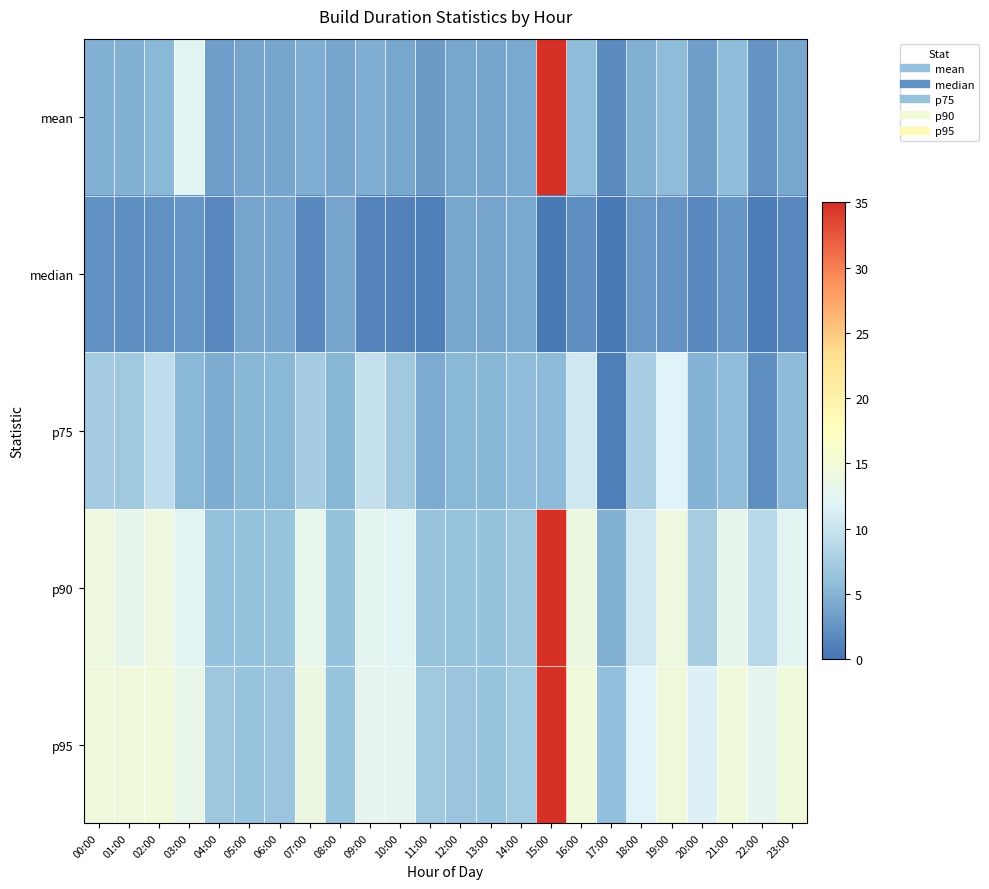

Reading right to left, transcribe all the data shown in this chart.

mean: 23:00=4.0	22:00=2.5	21:00=5.7	20:00=3.3	19:00=5.7	18:00=4.7	17:00=1.8	16:00=5.7	15:00=44.8	14:00=4.2	13:00=3.8	12:00=4.0	11:00=3.0	10:00=4.1	09:00=4.6	08:00=3.9	07:00=4.5	06:00=3.9	05:00=3.9	04:00=3.3	03:00=12.3	02:00=5.4	01:00=4.9	00:00=4.9
median: 23:00=1.5	22:00=0.8	21:00=2.7	20:00=1.6	19:00=2.4	18:00=2.7	17:00=0.4	16:00=2.1	15:00=0.5	14:00=4.2	13:00=3.8	12:00=4.0	11:00=1.0	10:00=1.2	09:00=1.3	08:00=3.9	07:00=1.7	06:00=3.9	05:00=3.9	04:00=1.6	03:00=2.6	02:00=2.3	01:00=2.2	00:00=2.2
p75: 23:00=5.6	22:00=2.2	21:00=5.6	20:00=5.0	19:00=11.8	18:00=7.5	17:00=0.9	16:00=10.5	15:00=5.5	14:00=5.9	13:00=5.3	12:00=5.4	11:00=4.3	10:00=7.1	09:00=9.6	08:00=5.3	07:00=7.4	06:00=5.4	05:00=5.3	04:00=4.5	03:00=5.4	02:00=9.2	01:00=7.1	00:00=7.4
p90: 23:00=12.4	22:00=8.7	21:00=12.9	20:00=7.4	19:00=14.1	18:00=10.5	17:00=4.7	16:00=14.0	15:00=133.8	14:00=6.9	13:00=6.2	12:00=6.3	11:00=6.4	10:00=12.1	09:00=12.4	08:00=6.2	07:00=13.1	06:00=6.3	05:00=6.2	04:00=6.2	03:00=12.2	02:00=14.3	01:00=13.0	00:00=14.2
p95: 23:00=14.7	22:00=12.6	21:00=14.8	20:00=11.5	19:00=14.5	18:00=11.7	17:00=6.0	16:00=14.7	15:00=197.1	14:00=7.2	13:00=6.5	12:00=6.6	11:00=7.0	10:00=12.6	09:00=12.6	08:00=6.5	07:00=14.0	06:00=6.6	05:00=6.5	04:00=6.7	03:00=13.2	02:00=14.8	01:00=14.5	00:00=14.5